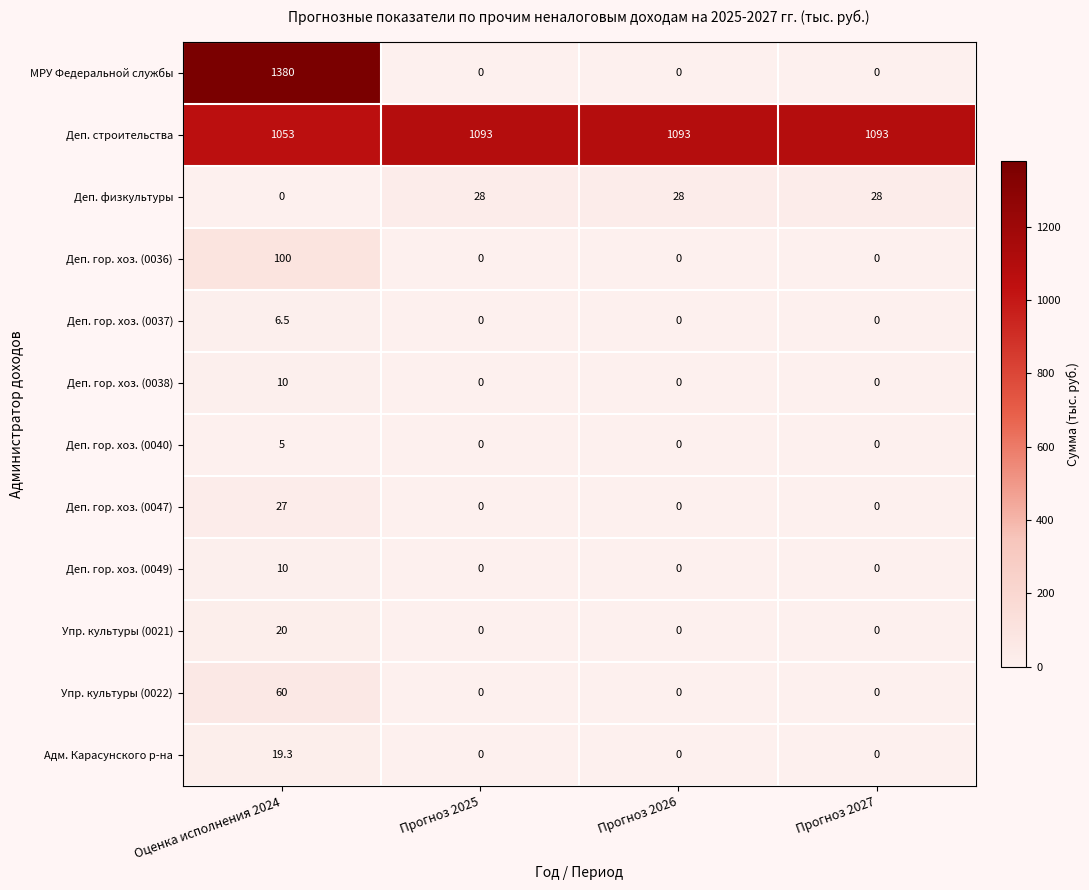

Which series has the largest range (max minus min)?

МРУ Федеральной службы